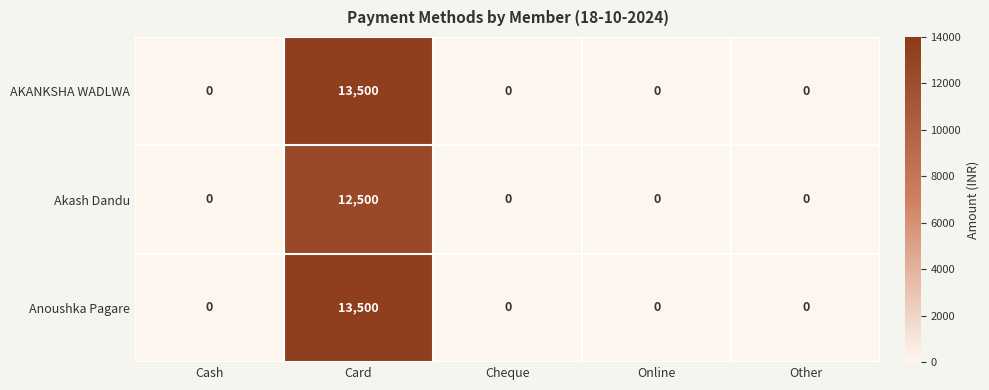

What is the maximum value for Anoushka Pagare?

13500